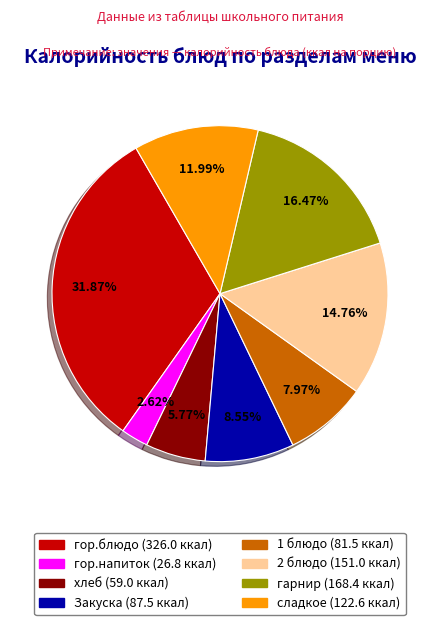

How many slices are in this pie chart?

8